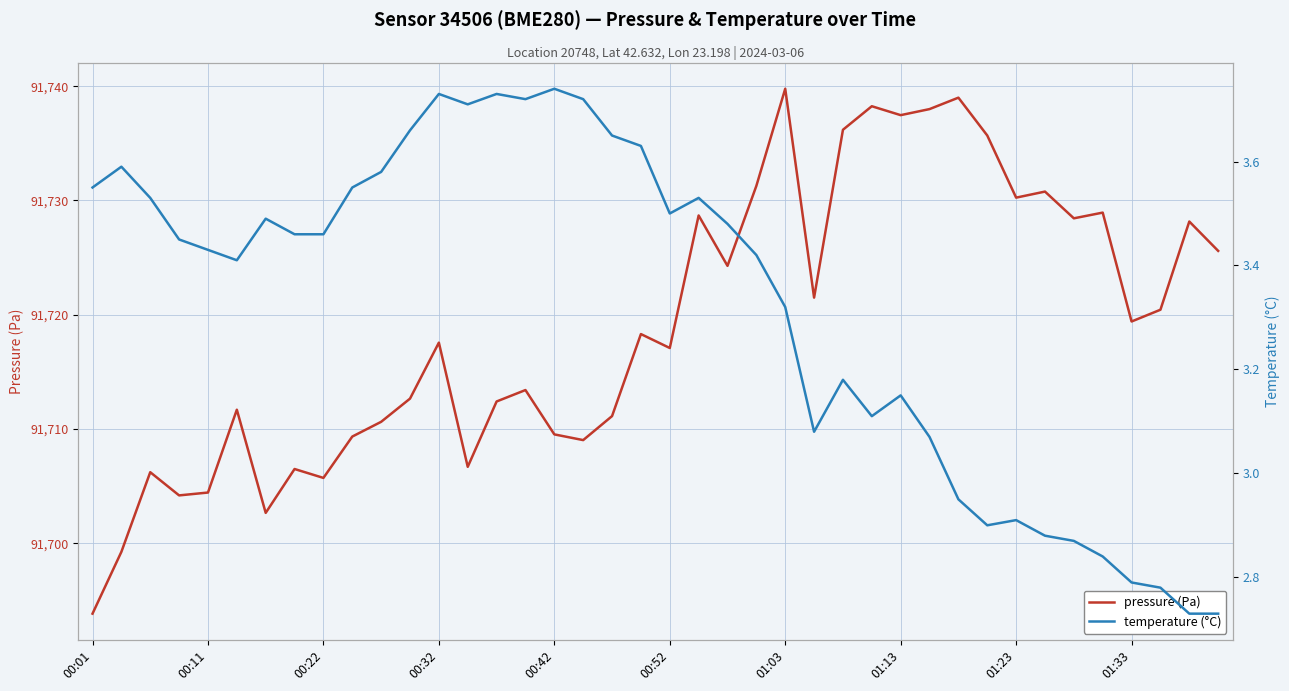

At which label is pressure (Pa) closest to 91716?

00:52